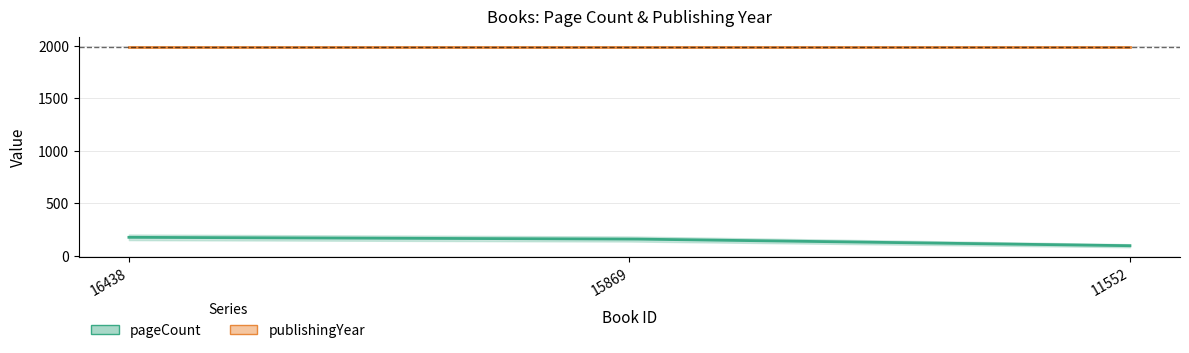

Reading left to right, what are all the values shown in this chart?

pageCount: 176	160	96
publishingYear: 1992	1992	1992